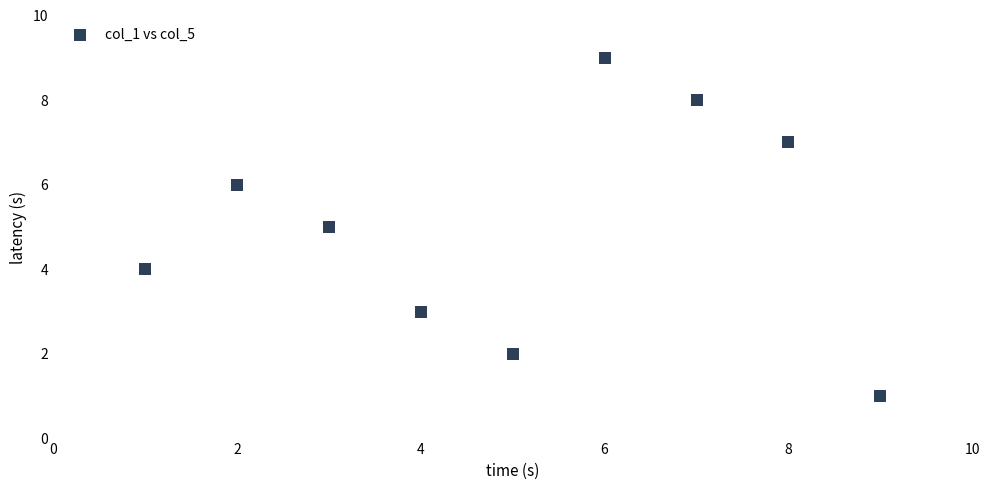

What is the range of Y values (max minus min)?

8